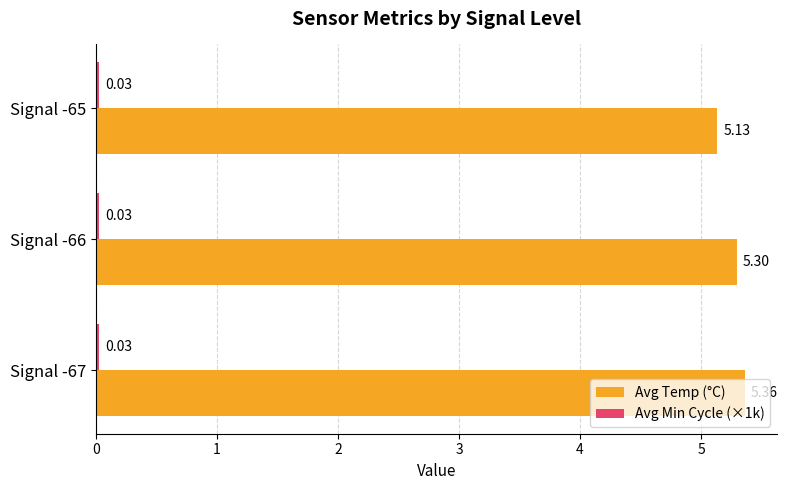

Which series has the largest total across all categories?

Avg Temp (°C)